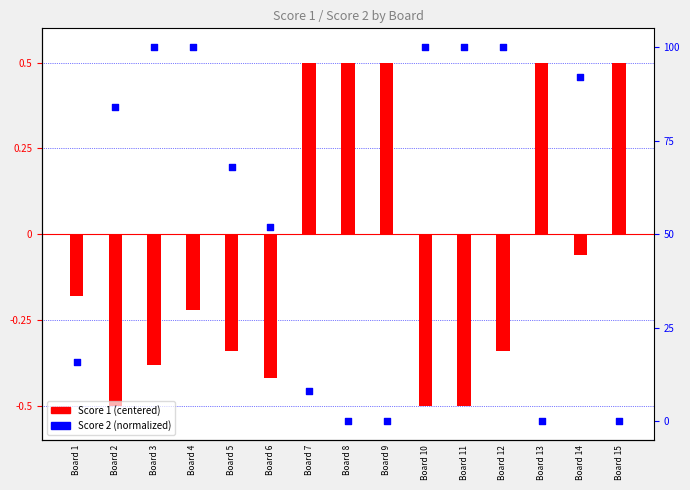

Is the value of Score 2 at Board 15 greater than the value of Score 1 at Board 15?

No